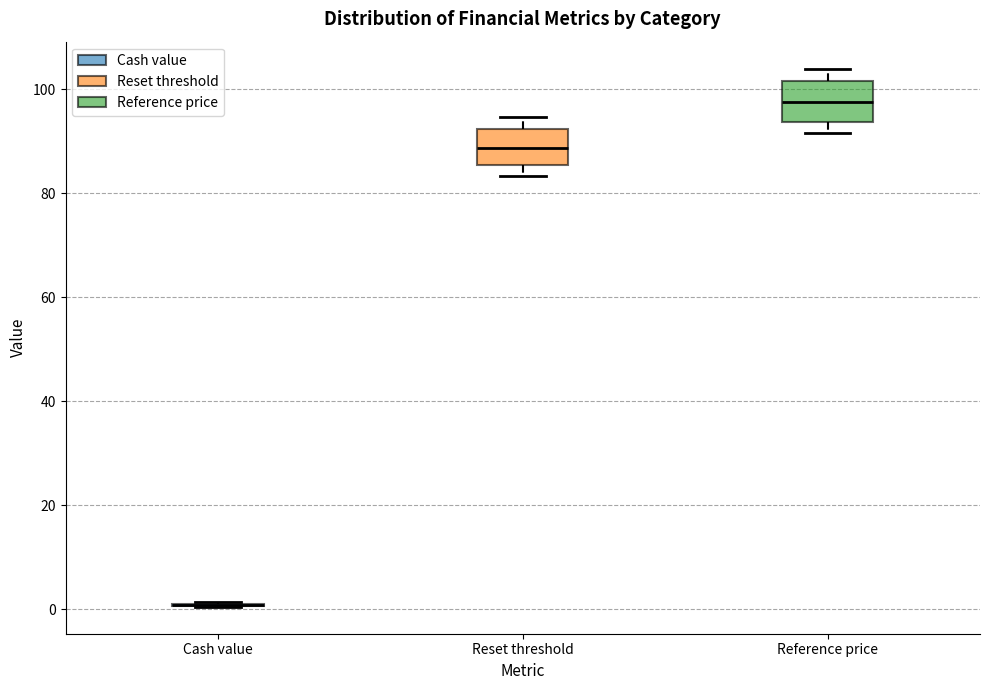

Reading left to right, read every box against the y-axis: the position of its median line, the range the box covers, and the ends of its whiskers. The values are not printed on the chart, so give them approximately, as read against the axis.

Cash value: box collapsed to a line at 0, whiskers 0 to 2
Reset threshold: median 88, box 86 to 92, whiskers 84 to 94
Reference price: median 98, box 94 to 102, whiskers 92 to 104